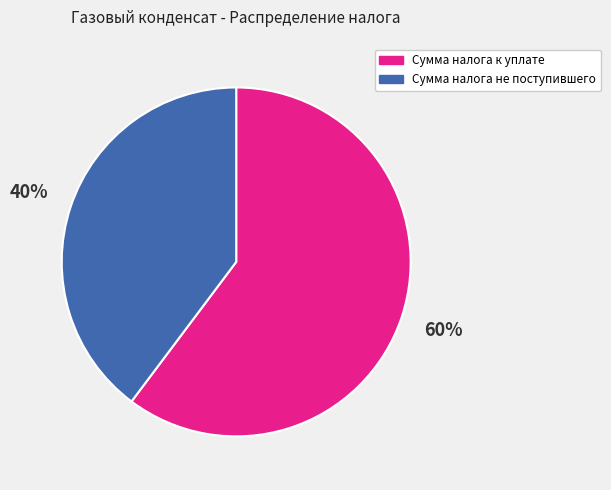

How many segments does this pie chart have?

2